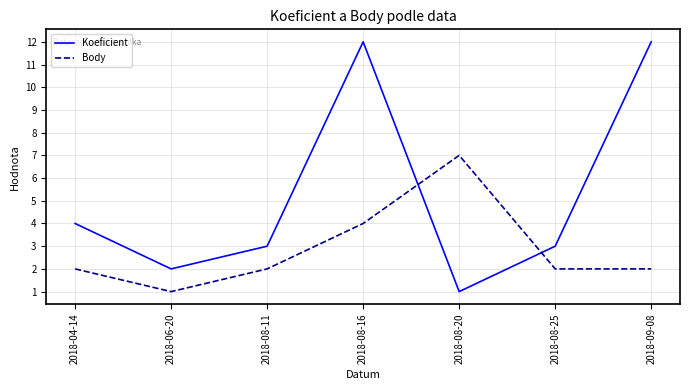

Reading right to left, list all the values displayed in this chart.

Koeficient: 2018-09-08=12	2018-08-25=3	2018-08-20=1	2018-08-16=12	2018-08-11=3	2018-06-20=2	2018-04-14=4
Body: 2018-09-08=2	2018-08-25=2	2018-08-20=7	2018-08-16=4	2018-08-11=2	2018-06-20=1	2018-04-14=2